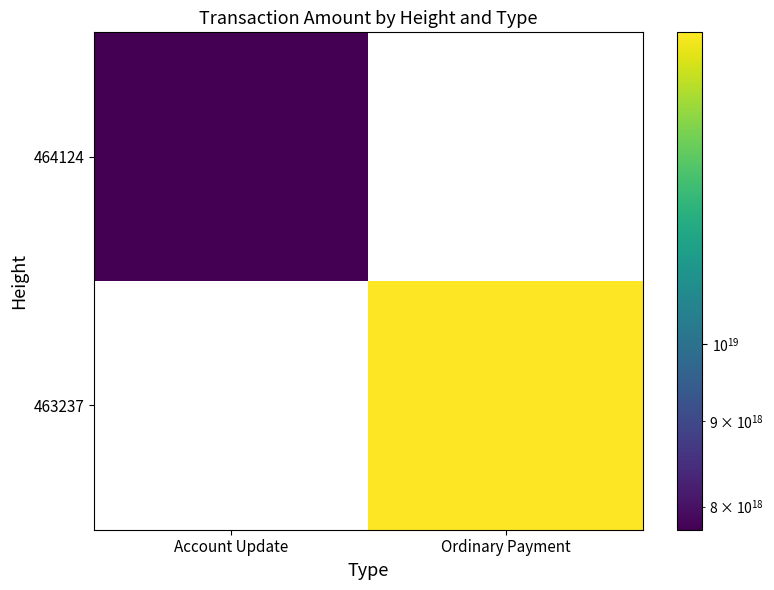

At Account Update, list the series in order from largest to smallest.

464124, 463237